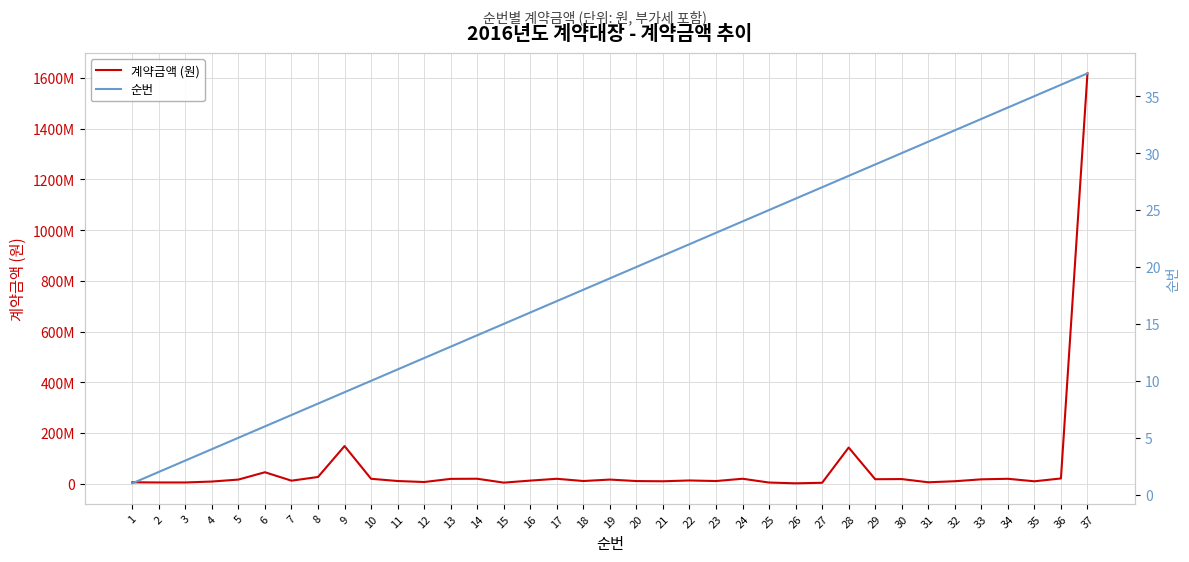

True or false: 순번 and 계약금액 (원) cross at least once.

False